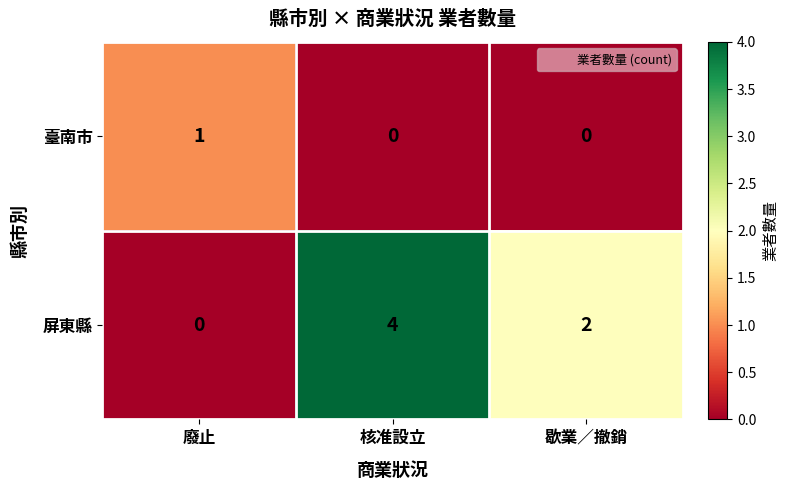

What is the difference between the maximum and minimum values in the 屏東縣 series?

4